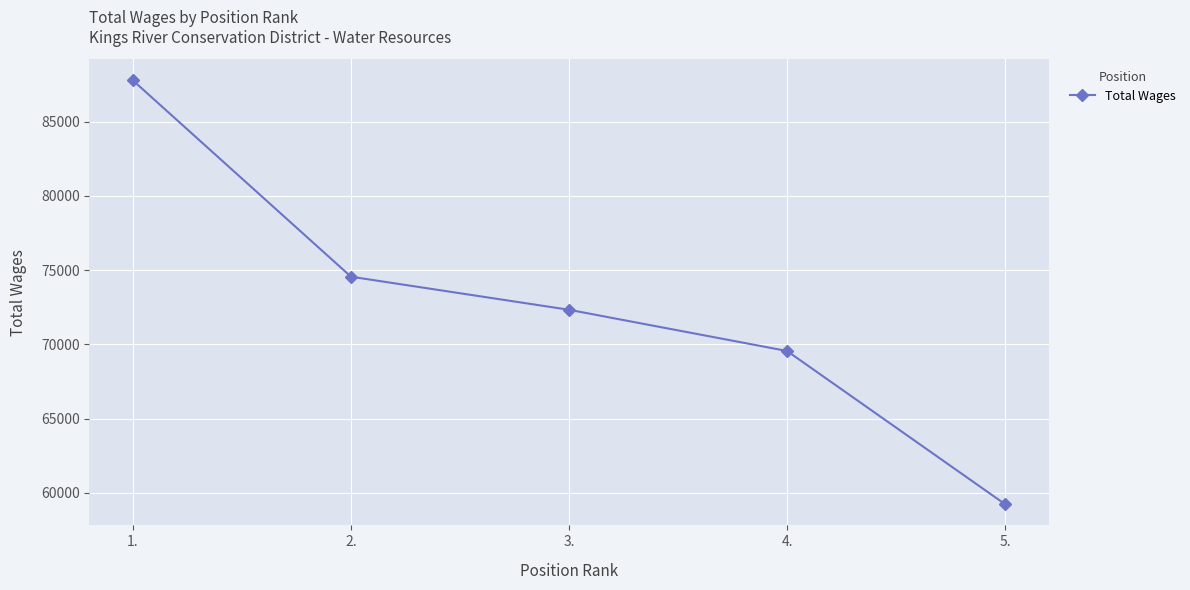

Reading left to right, extract all data points from this chart.

87771	74556	72329	69553	59237